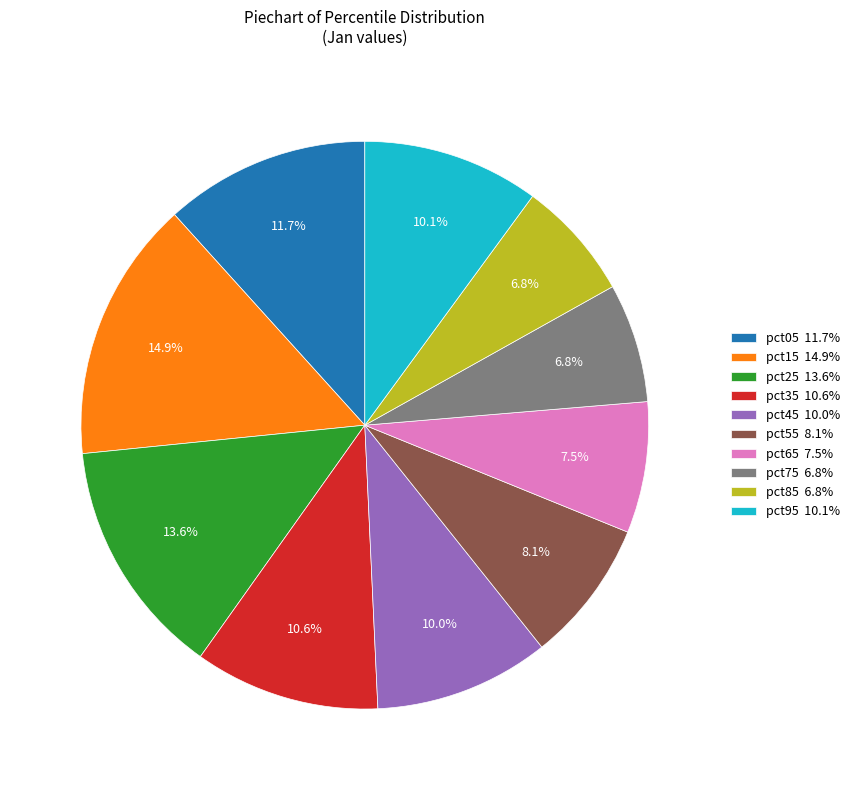

To the nearest percent, what percentage of the pie is pct25?

14%